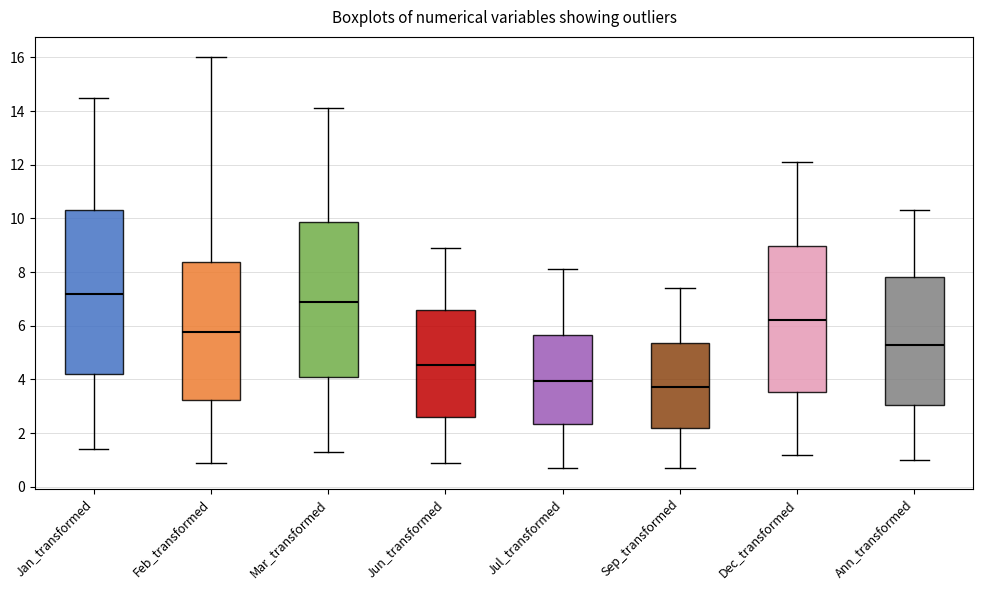

Reading left to right, transcribe this box plot: for each box, give where its median line is, the range the box spans, and where its two whiskers end, as read against the y-axis. The values are not printed on the chart, so give them approximately, as read against the axis.

Jan_transformed: median 7.2, box 4.2 to 10.4, whiskers 1.4 to 14.6
Feb_transformed: median 5.8, box 3.2 to 8.4, whiskers 1.0 to 16.0
Mar_transformed: median 7.0, box 4.0 to 9.8, whiskers 1.4 to 14.2
Jun_transformed: median 4.6, box 2.6 to 6.6, whiskers 1.0 to 9.0
Jul_transformed: median 4.0, box 2.4 to 5.6, whiskers 0.8 to 8.2
Sep_transformed: median 3.8, box 2.2 to 5.4, whiskers 0.8 to 7.4
Dec_transformed: median 6.2, box 3.6 to 9.0, whiskers 1.2 to 12.2
Ann_transformed: median 5.4, box 3.0 to 7.8, whiskers 1.0 to 10.4